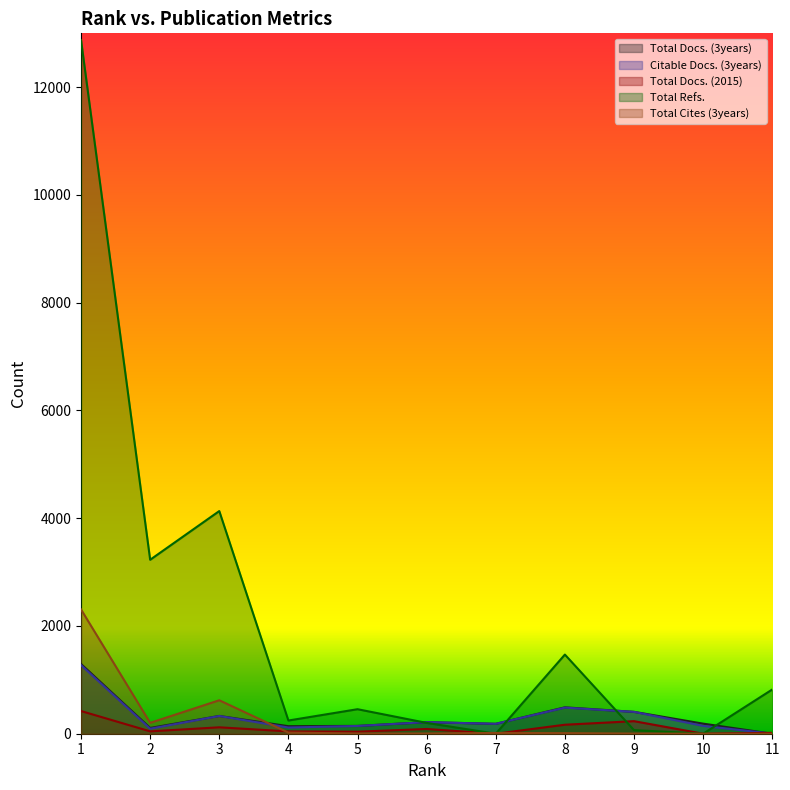

What are all the series names shown in the legend?

Total Docs. (3years), Citable Docs. (3years), Total Docs. (2015), Total Refs., Total Cites (3years)